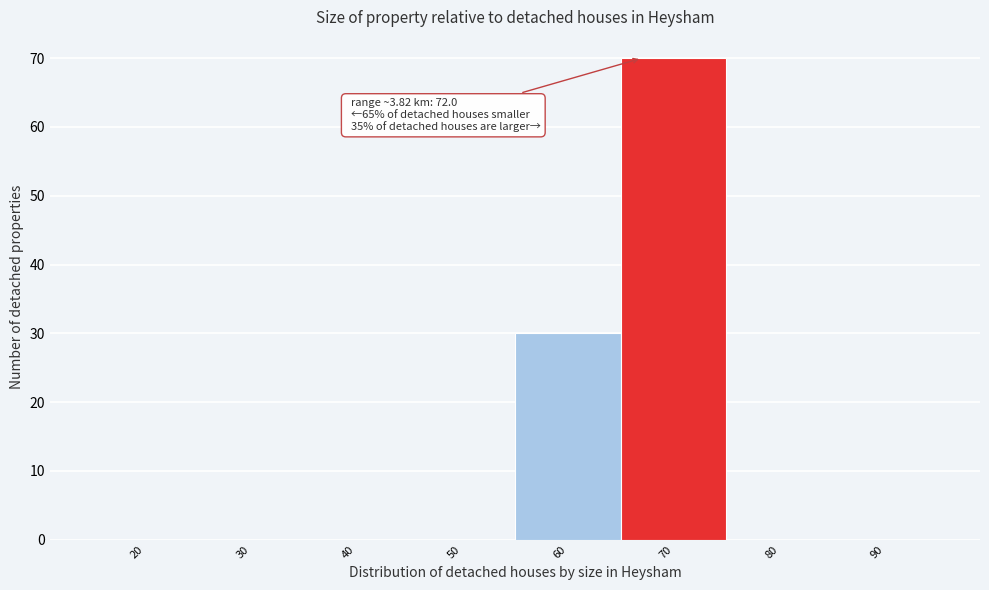

Reading right to left, list all the values displayed in this chart.

90=0	80=0	70=70	60=30	50=0	40=0	30=0	20=0